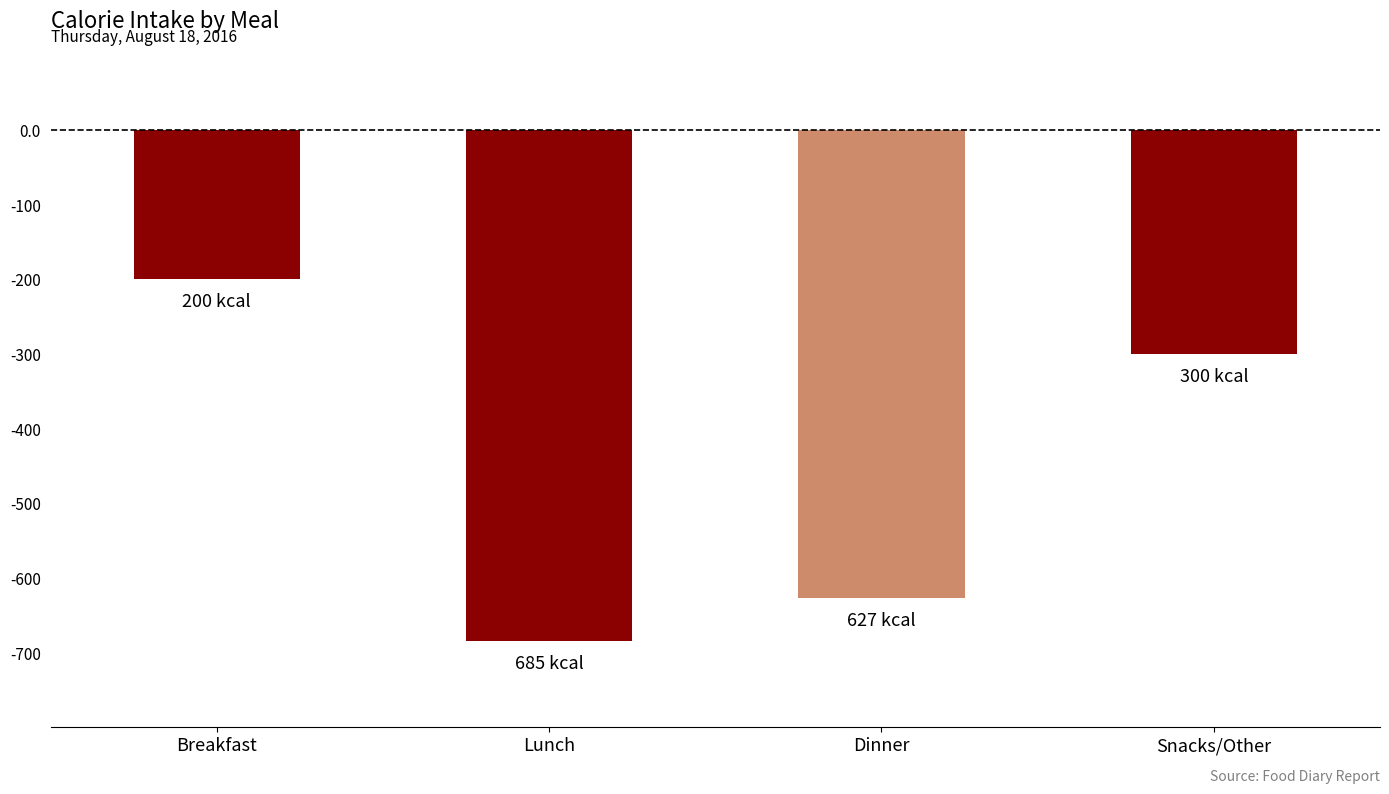

The chart shows a value of -1033 at Dinner. True or false?

False